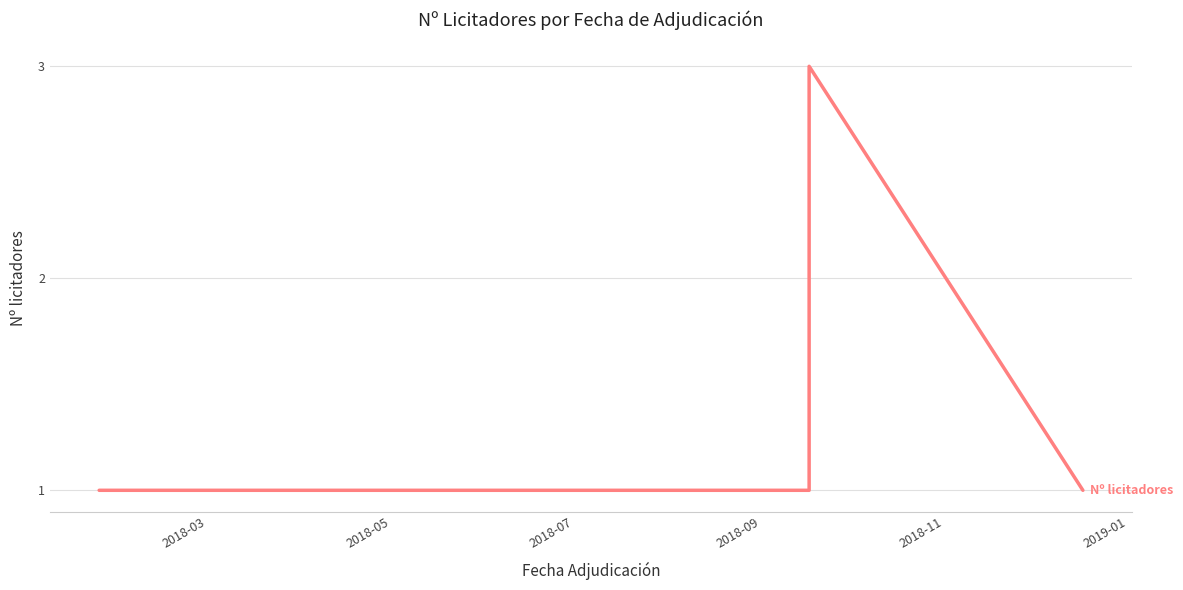

Count the number of categories in the chart.

9